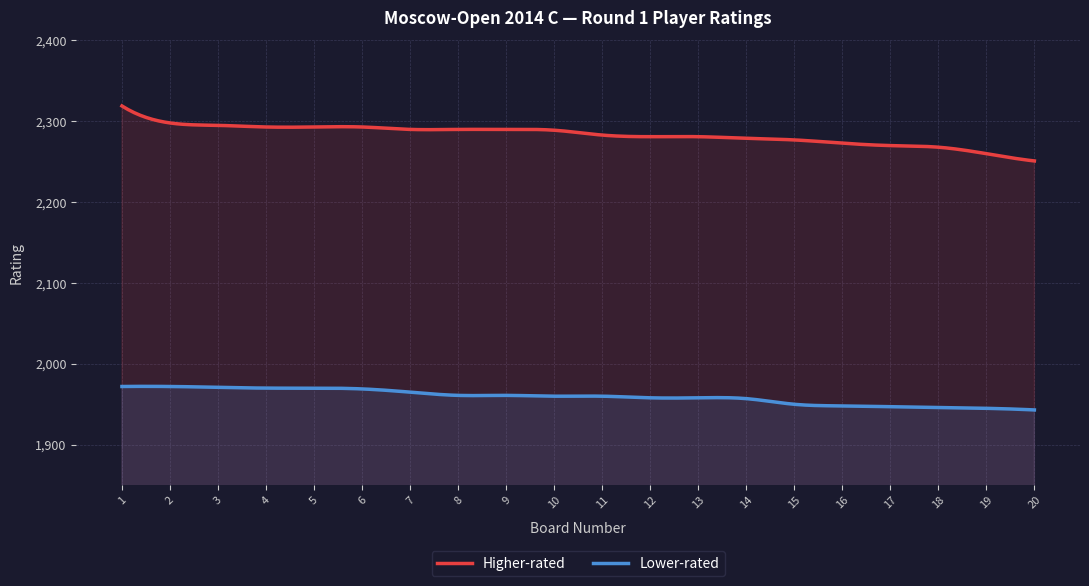

True or false: Higher-rated and Lower-rated cross at least once.

False